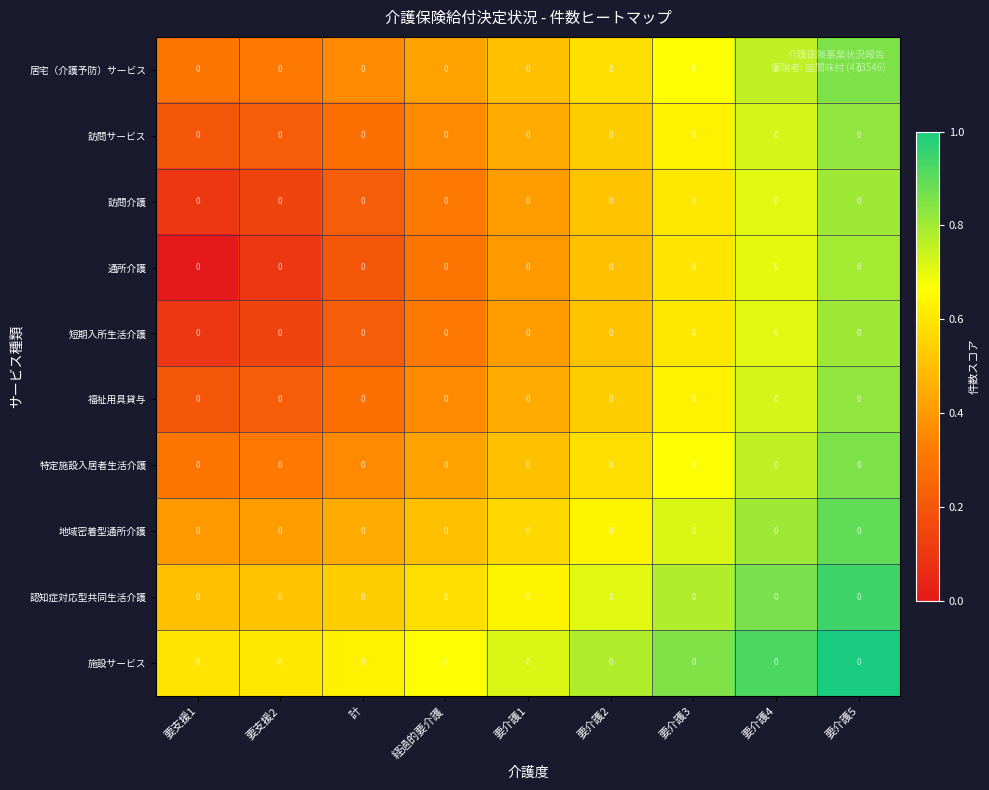

Which series has the largest range (max minus min)?

通所介護